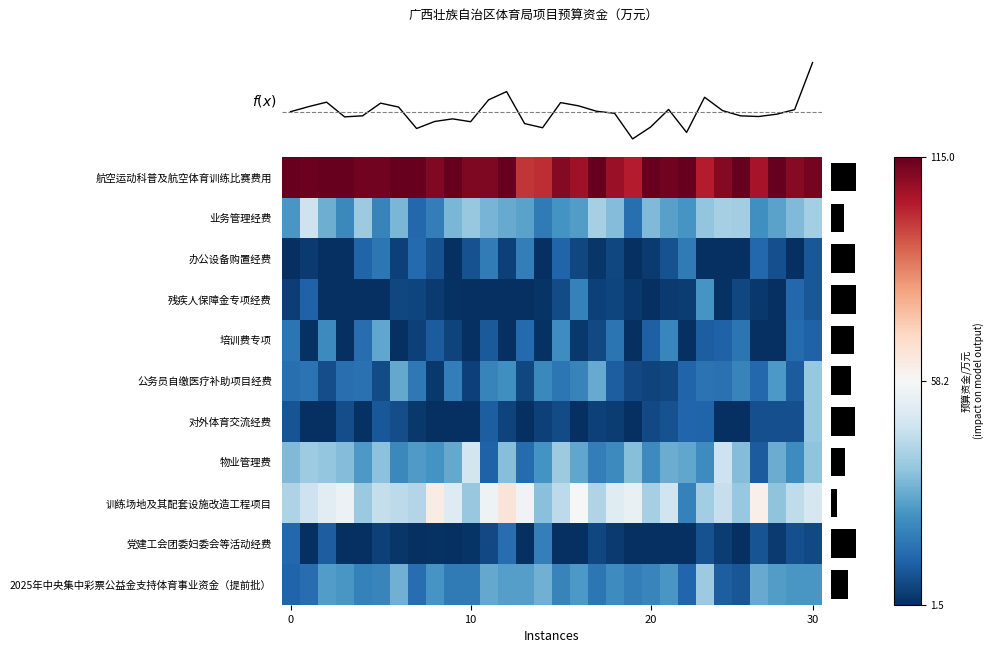

The 残疾人保障金专项经费 series shows -1.8 at 10. True or false?

False